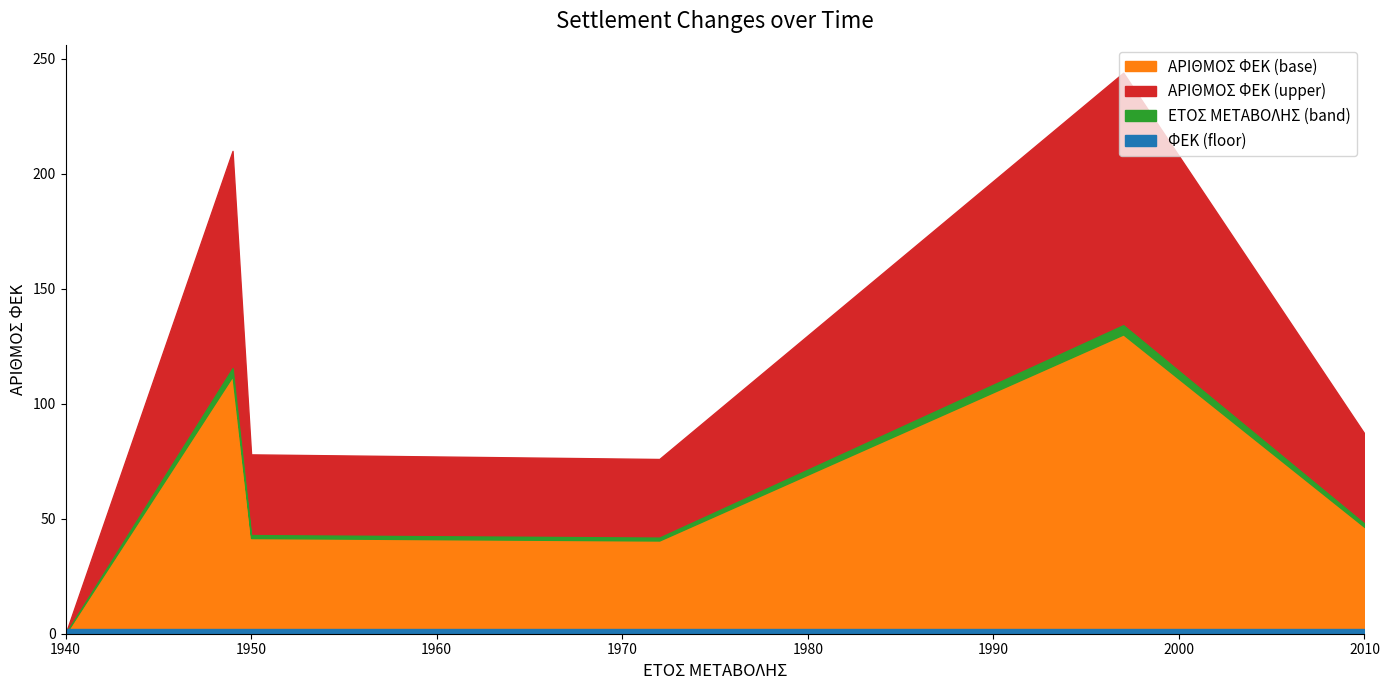

True or false: ΑΡΙΘΜΟΣ ΦΕΚ has more than 0 points higher than both neighbors.

True